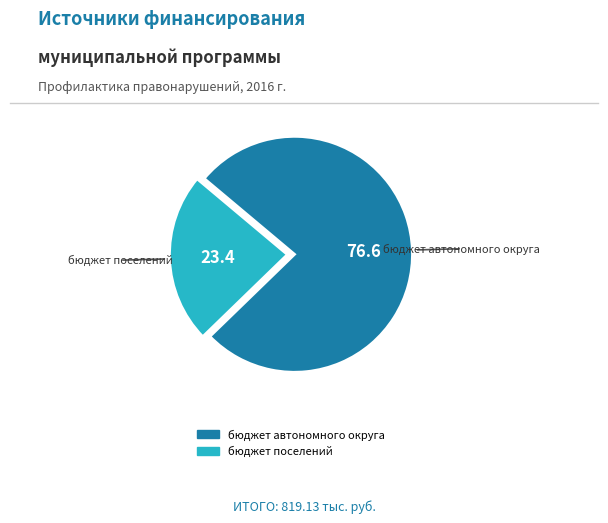

Does any single category account for the majority?

Yes